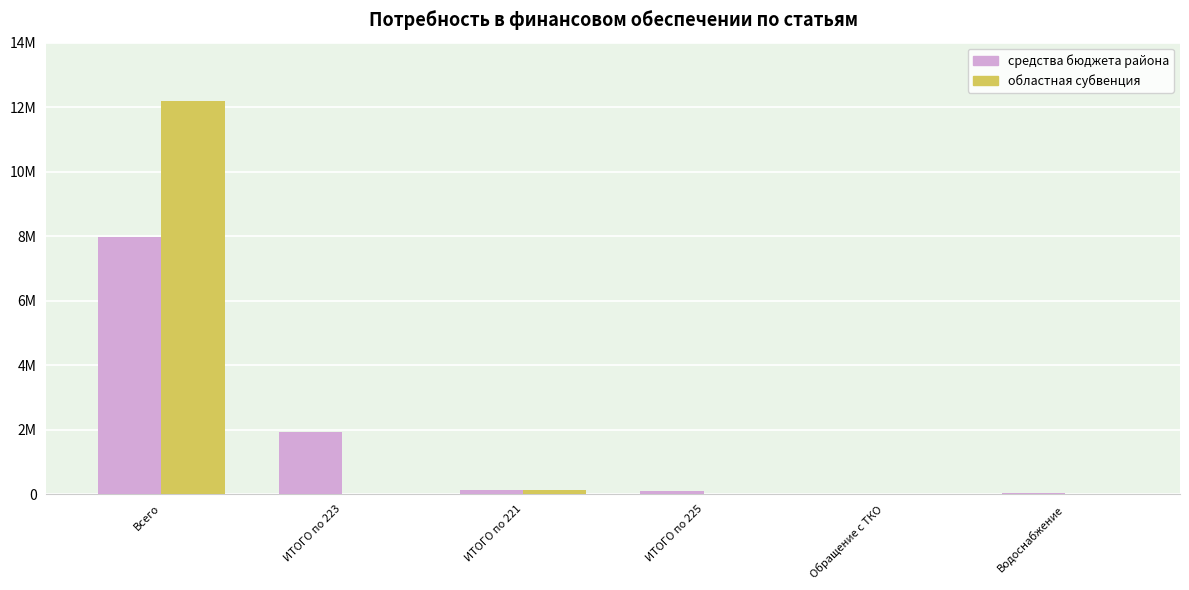

True or false: средства бюджета района has a value of 23840.0 at ИТОГО по 225.

False